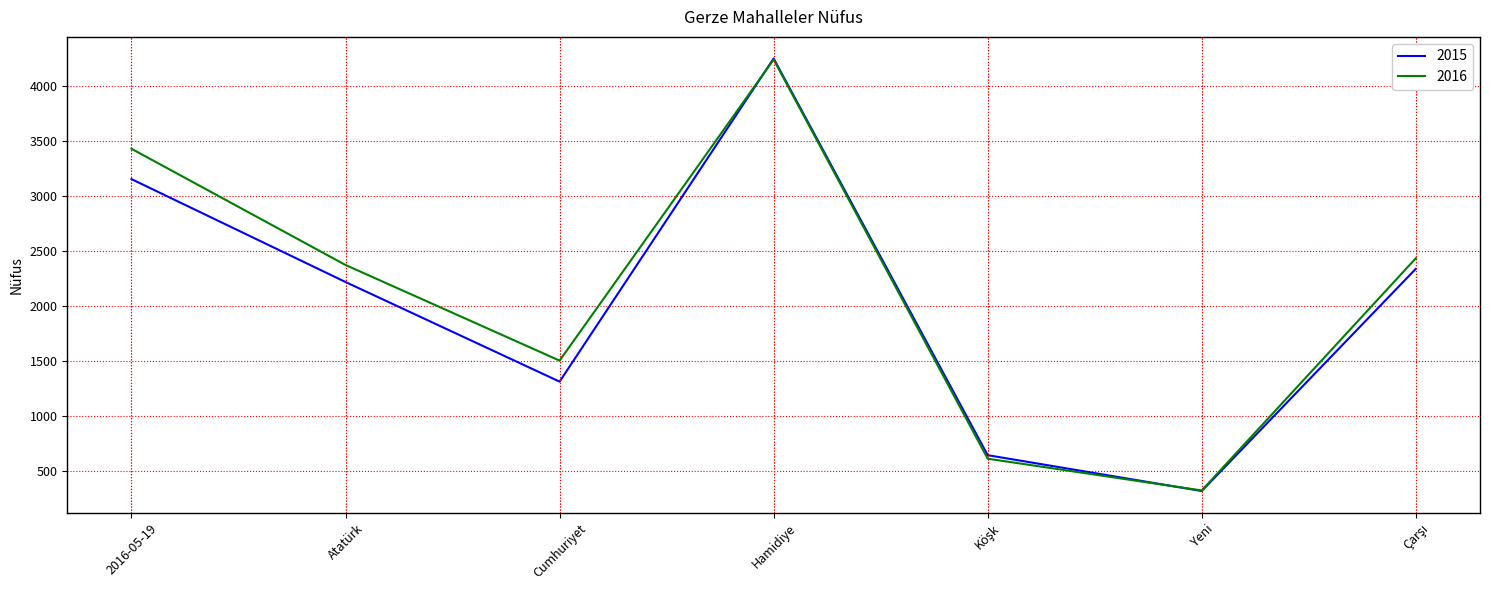

What is the difference between the highest and lowest values at Atatürk?

155